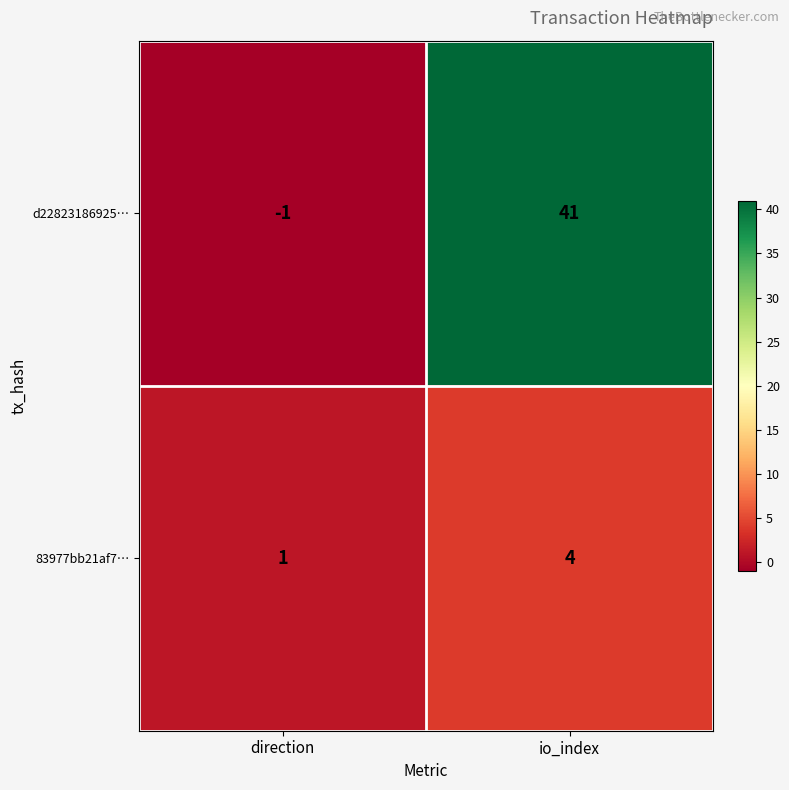

Between direction and io_index, which series saw the biggest shift?

d22823186925…